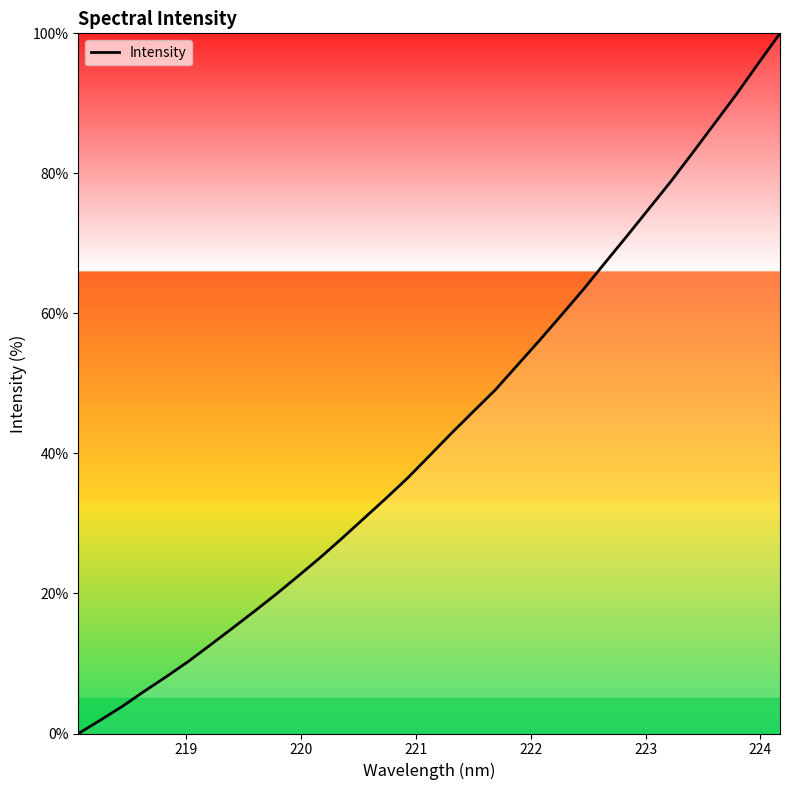

What is the maximum value shown in the chart?

100.0